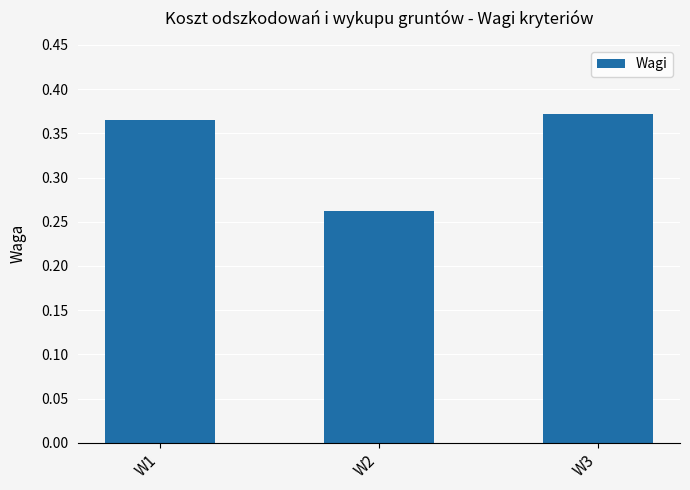

List the labels in order of value, smallest first.

W2, W1, W3